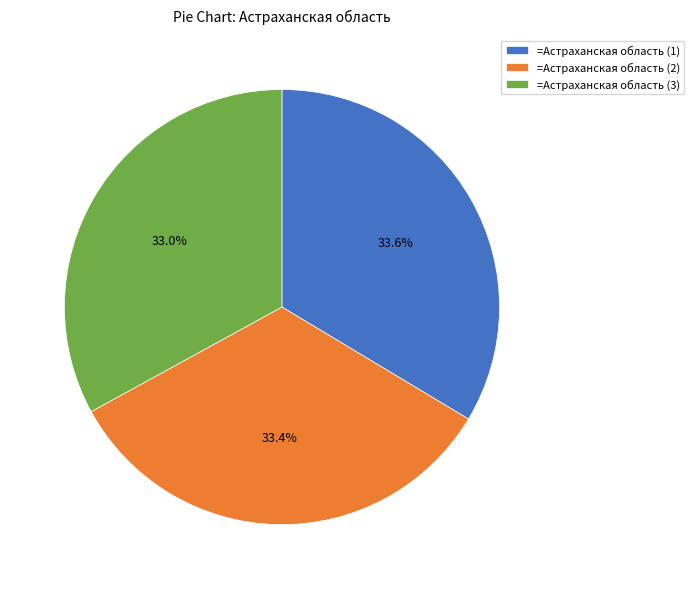

Combined, what portion of the pie is =Астраханская область (1) and =Астраханская область (2)?

67.0%